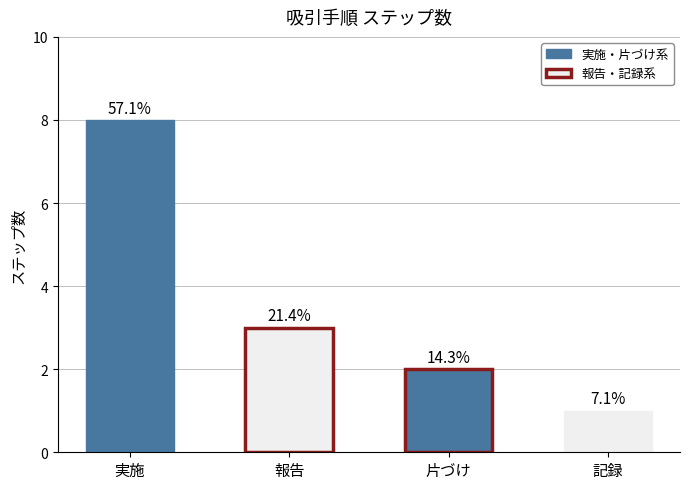

Does the chart contain any negative values?

No